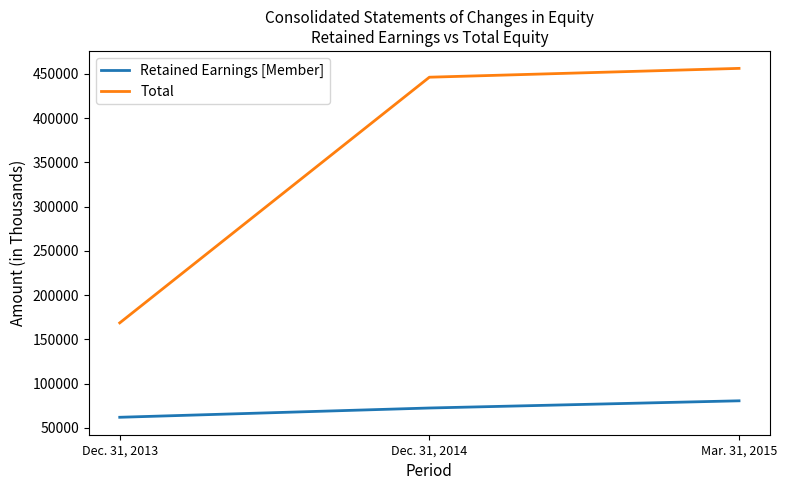

Which series has the largest total across all categories?

Total